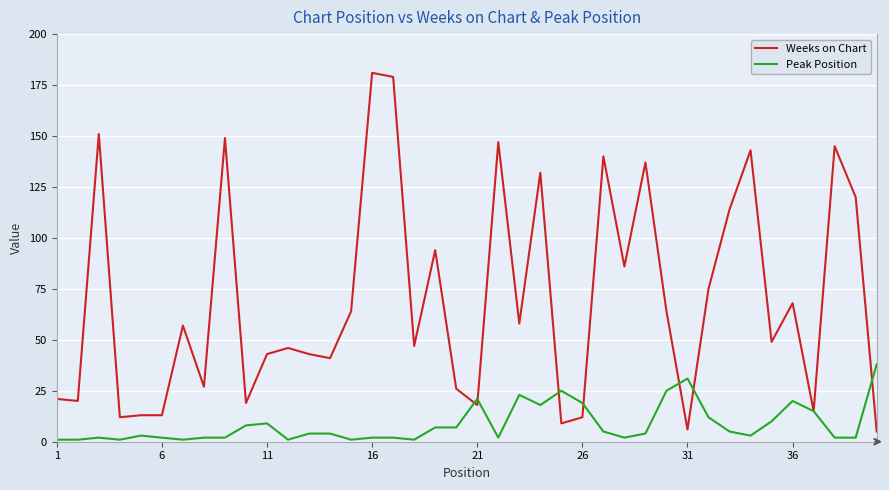

Rank the series by their average value, from lowest to highest.

Peak Position, Weeks on Chart